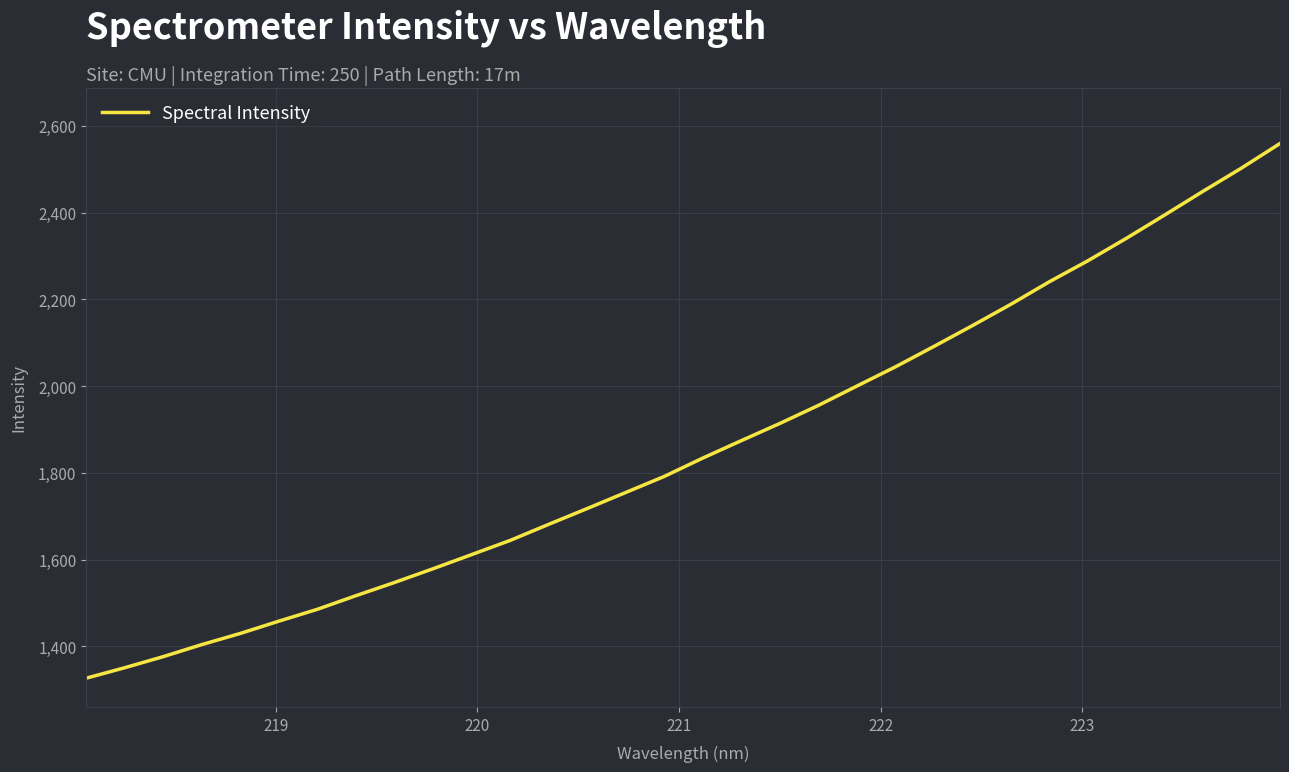

What is the greatest value displayed?

2559.6